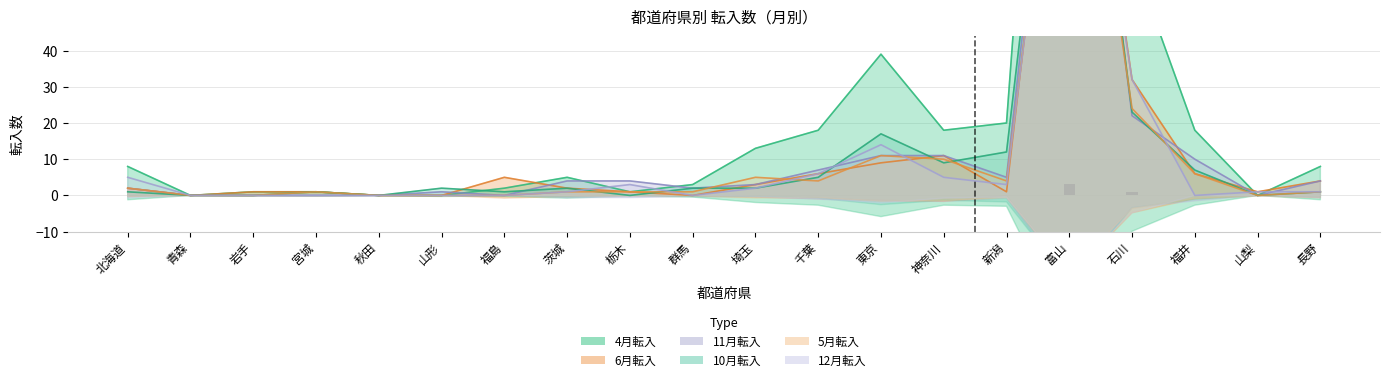

Which has a higher value, 石川 or 栃木?

石川